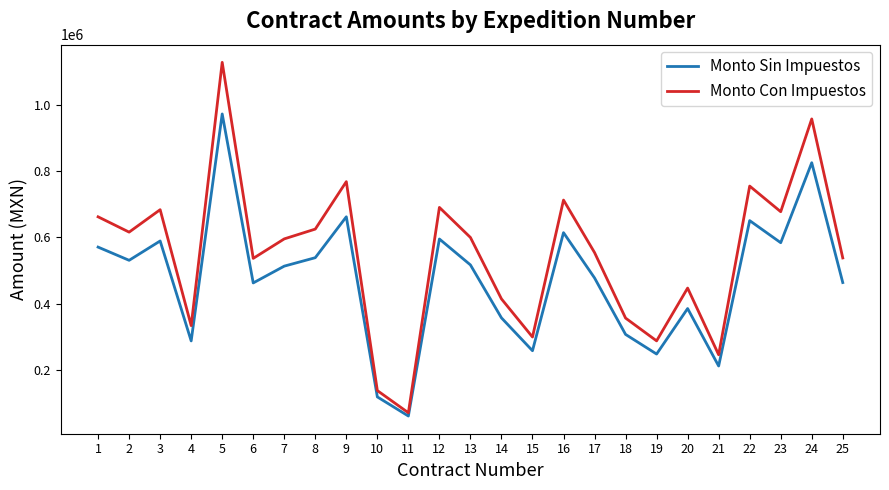

True or false: Monto Sin Impuestos has more than 2 interior local peaks.

True